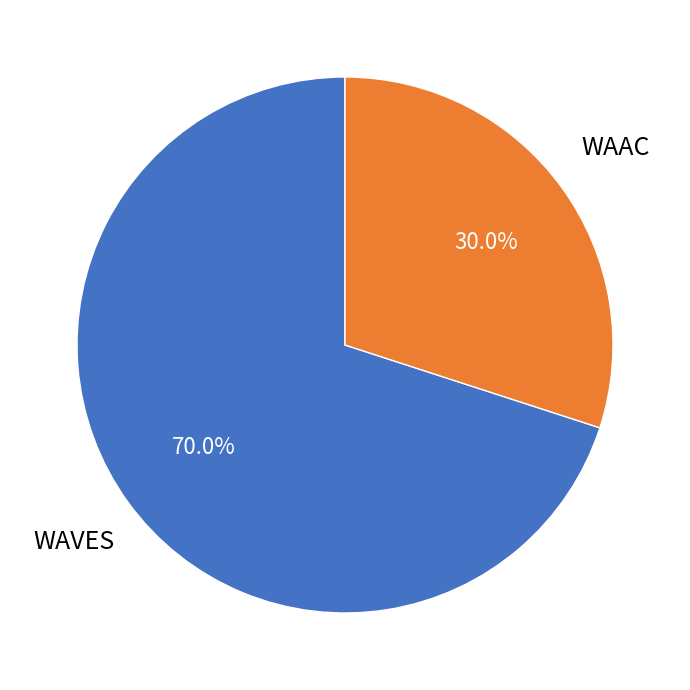

Count the number of slices in the pie.

2